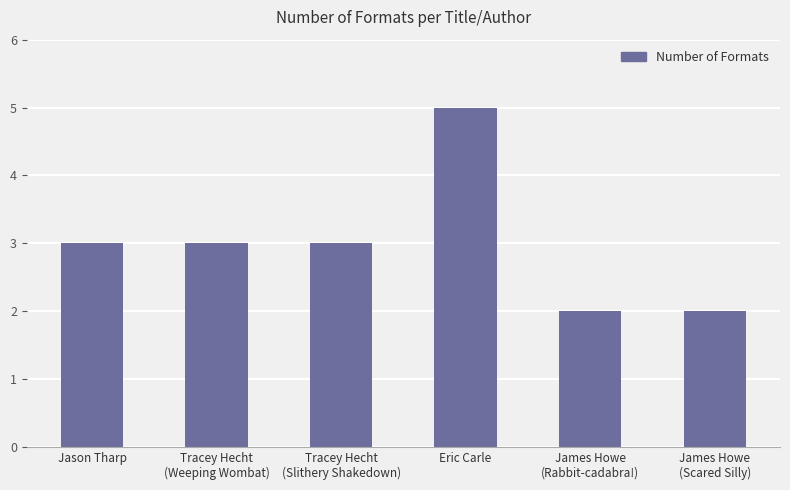

What is the difference between the maximum and minimum values?

3